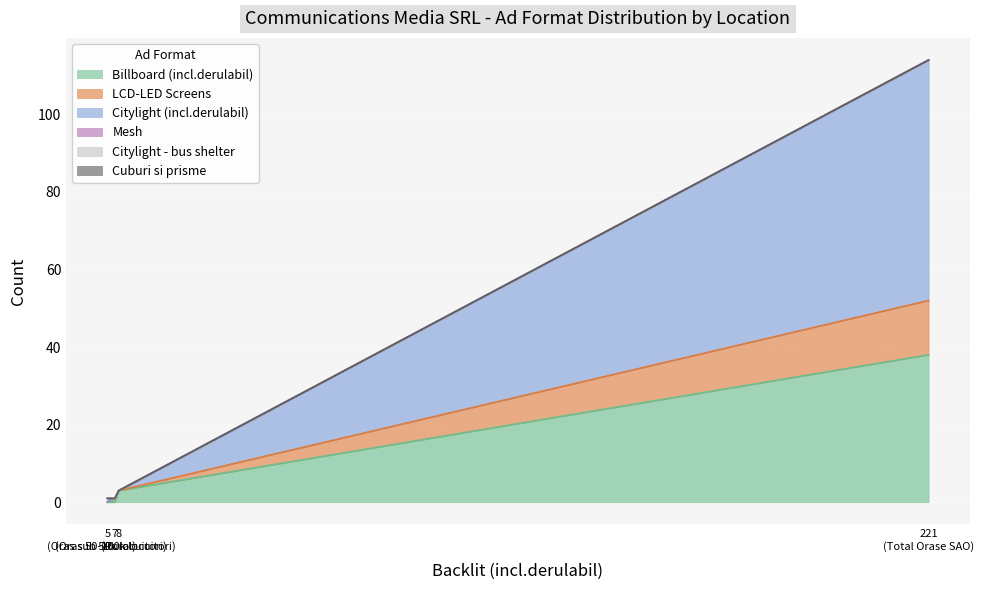

Does the chart display data point markers on the line(s)?

No